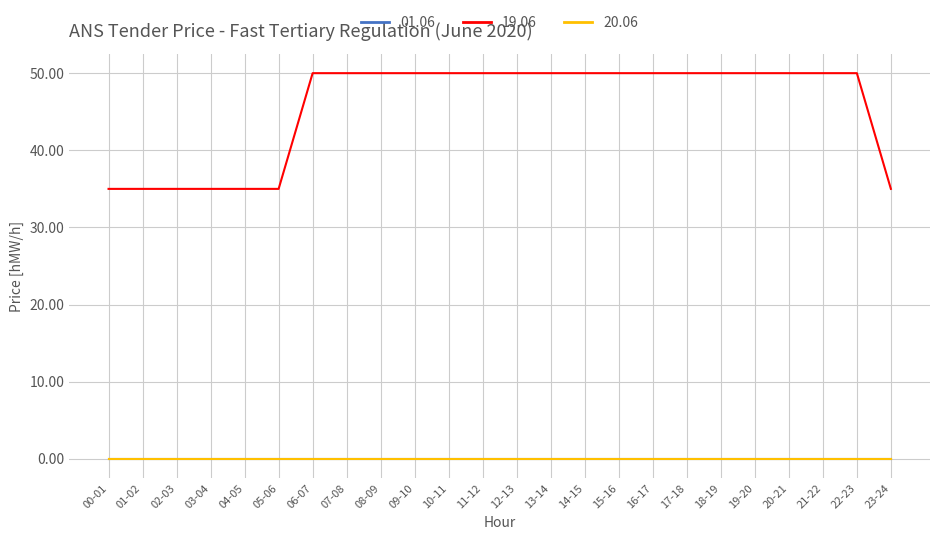

How many lines are shown in the chart?

3